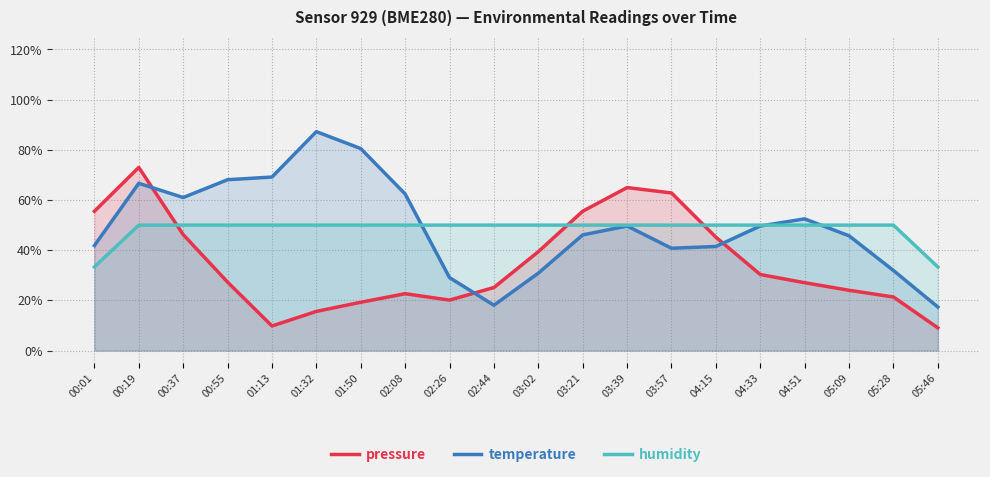

Reading right to left, extract all data points from this chart.

pressure: 05:46=0.1	05:28=0.2	05:09=0.2	04:51=0.3	04:33=0.3	04:15=0.5	03:57=0.6	03:39=0.6	03:21=0.6	03:02=0.4	02:44=0.3	02:26=0.2	02:08=0.2	01:50=0.2	01:32=0.2	01:13=0.1	00:55=0.3	00:37=0.5	00:19=0.7	00:01=0.6
temperature: 05:46=0.2	05:28=0.3	05:09=0.5	04:51=0.5	04:33=0.5	04:15=0.4	03:57=0.4	03:39=0.5	03:21=0.5	03:02=0.3	02:44=0.2	02:26=0.3	02:08=0.6	01:50=0.8	01:32=0.9	01:13=0.7	00:55=0.7	00:37=0.6	00:19=0.7	00:01=0.4
humidity: 05:46=0.3	05:28=0.5	05:09=0.5	04:51=0.5	04:33=0.5	04:15=0.5	03:57=0.5	03:39=0.5	03:21=0.5	03:02=0.5	02:44=0.5	02:26=0.5	02:08=0.5	01:50=0.5	01:32=0.5	01:13=0.5	00:55=0.5	00:37=0.5	00:19=0.5	00:01=0.3